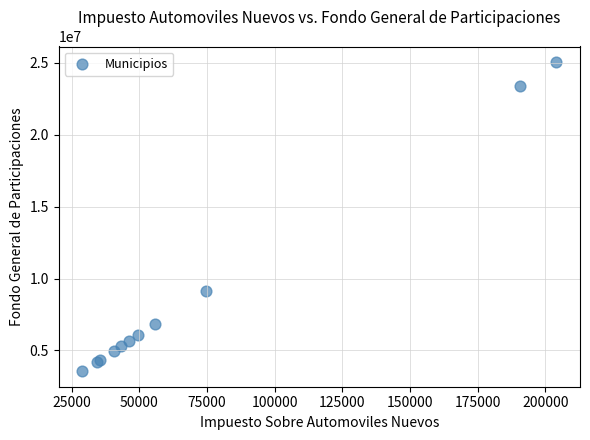

What Y value in the scatter plot is closest to 14304572?

9150783.5